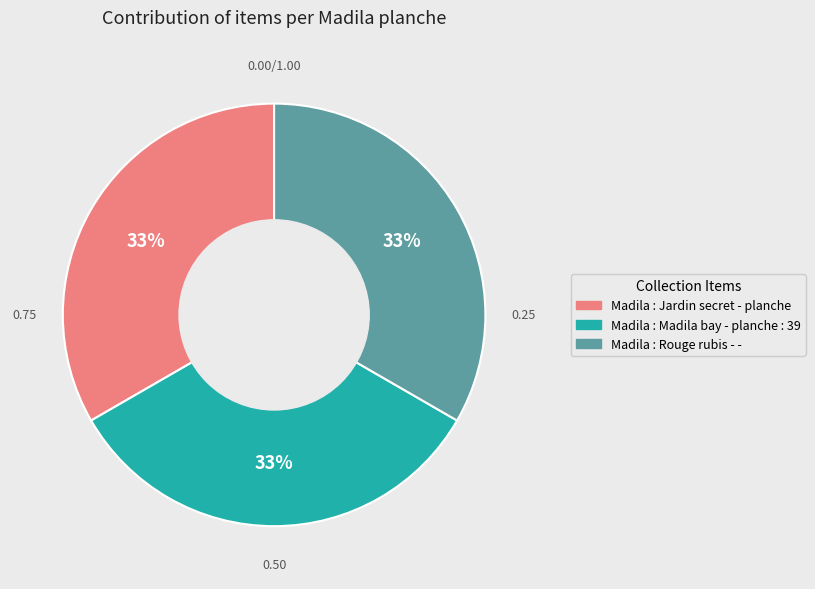

What is the ratio of the value at Madila : Jardin secret - planche to the value at Madila : Madila bay - planche : 39?

1.0